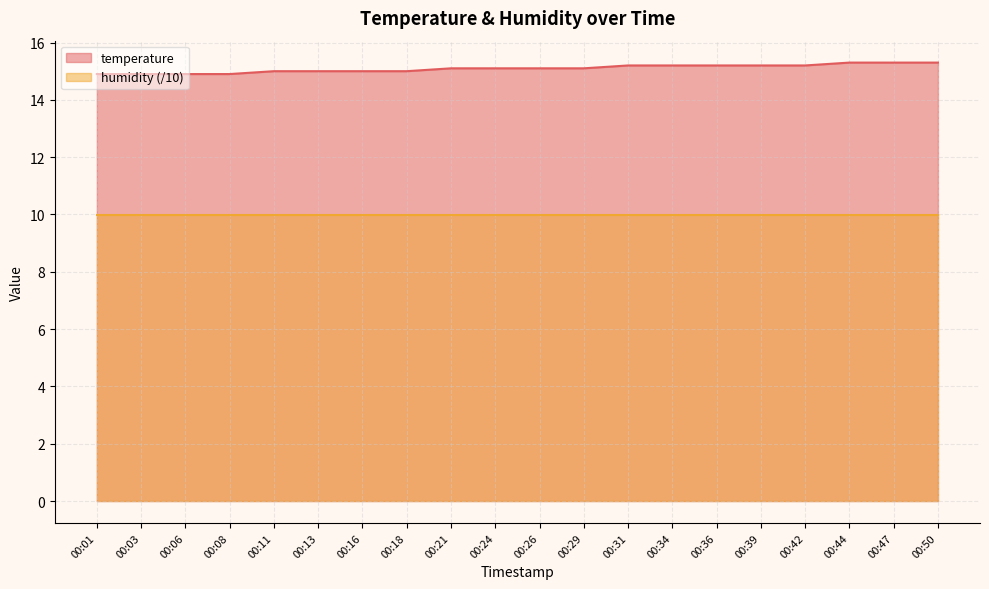

What is the difference between the maximum and minimum values?

0.4